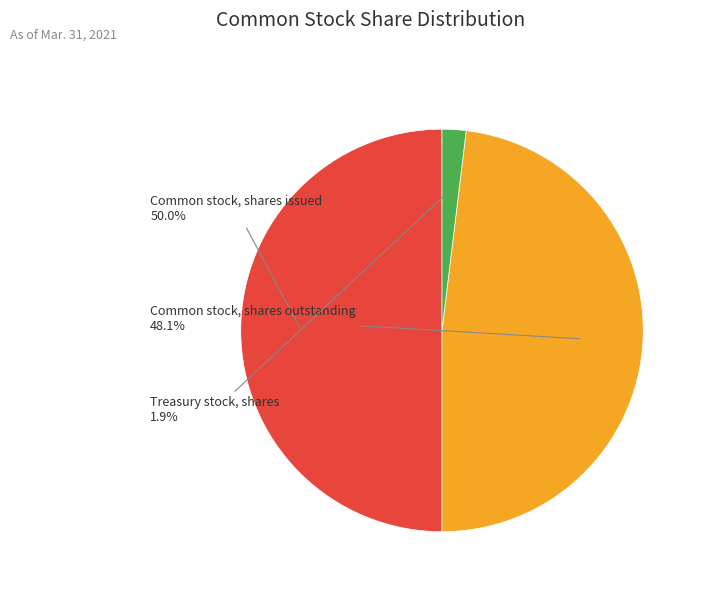

Is it true that Common stock, shares outstanding is 40% of the pie?

False